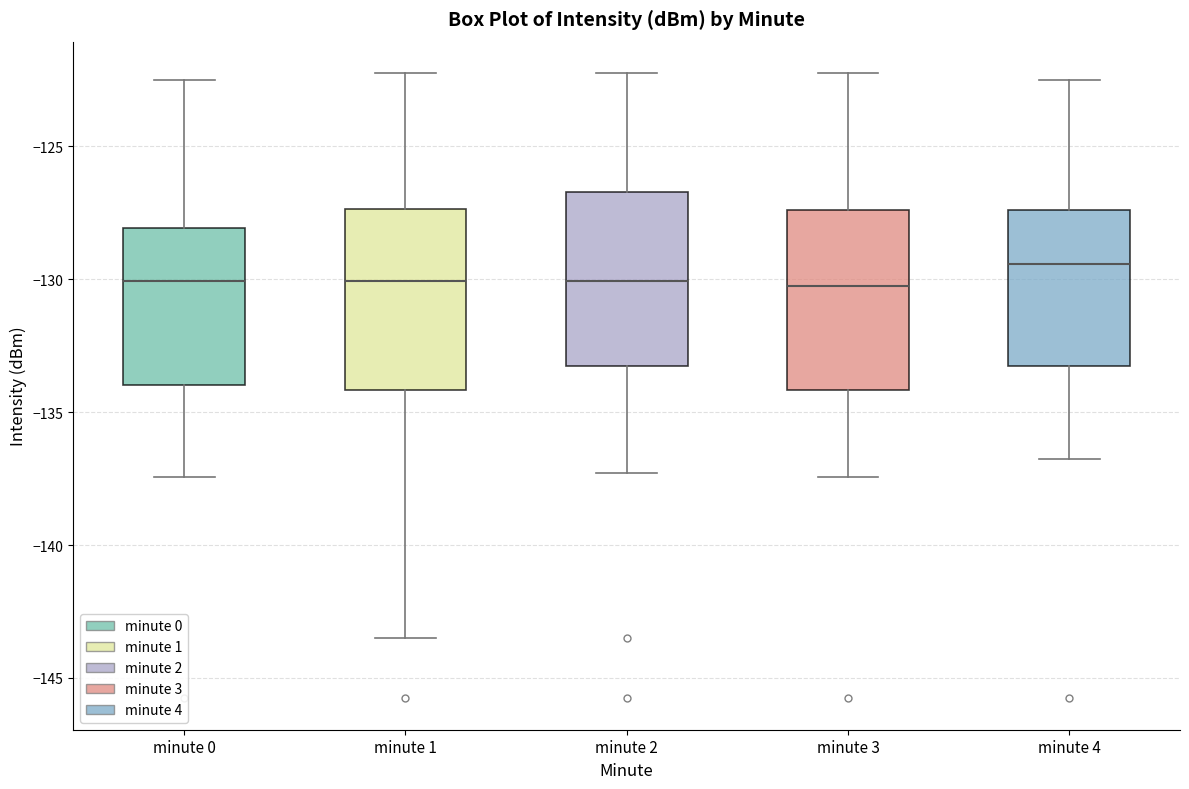

Reading left to right, read every box against the y-axis: the position of its median line, the range the box covers, and the ends of its whiskers. The values are not printed on the chart, so give them approximately, as read against the axis.

minute 0: median -130.0, box -134.0 to -128.0, whiskers -137.5 to -122.5
minute 1: median -130.0, box -134.0 to -127.5, whiskers -143.5 to -122.0
minute 2: median -130.0, box -133.5 to -126.5, whiskers -137.5 to -122.0
minute 3: median -130.0, box -134.0 to -127.5, whiskers -137.5 to -122.0
minute 4: median -129.5, box -133.5 to -127.5, whiskers -137.0 to -122.5